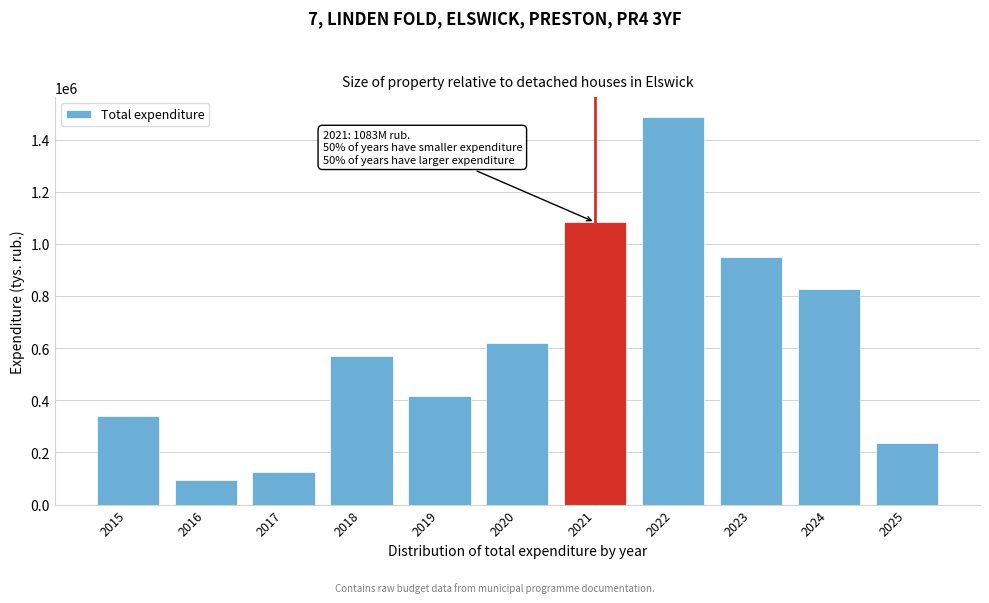

Reading left to right, extract all data points from this chart.

2015=340194.3	2016=93664.4	2017=123241.4	2018=570009.7	2019=417072.3	2020=620731.4	2021=1082883.9	2022=1488349.4	2023=947915.2	2024=827242.1	2025=236069.1